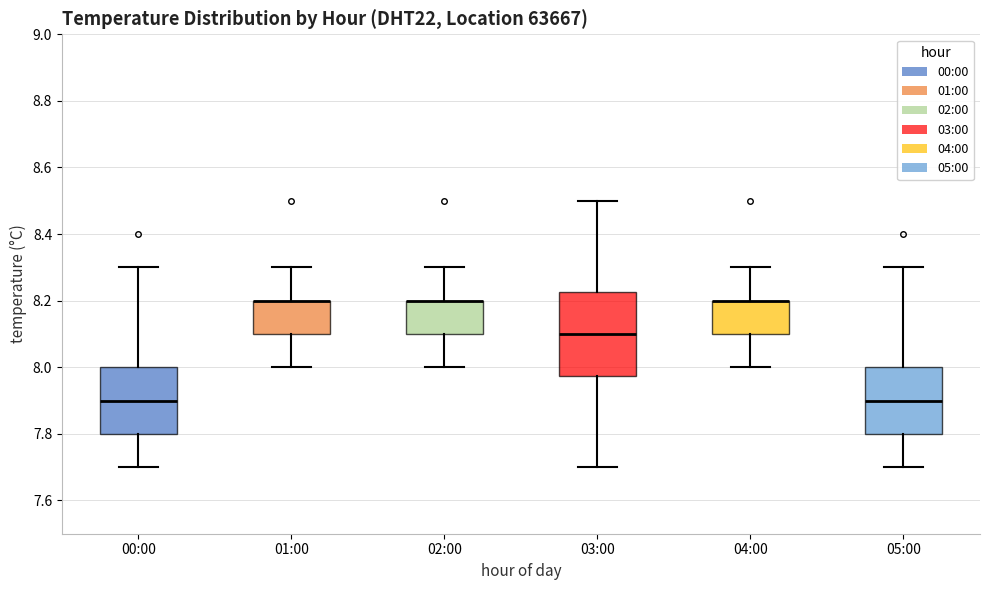

Where does the upper whisker of the box for 02:00 end on the y-axis? The values are not printed on the chart, so give them approximately, as read against the axis.

8.30